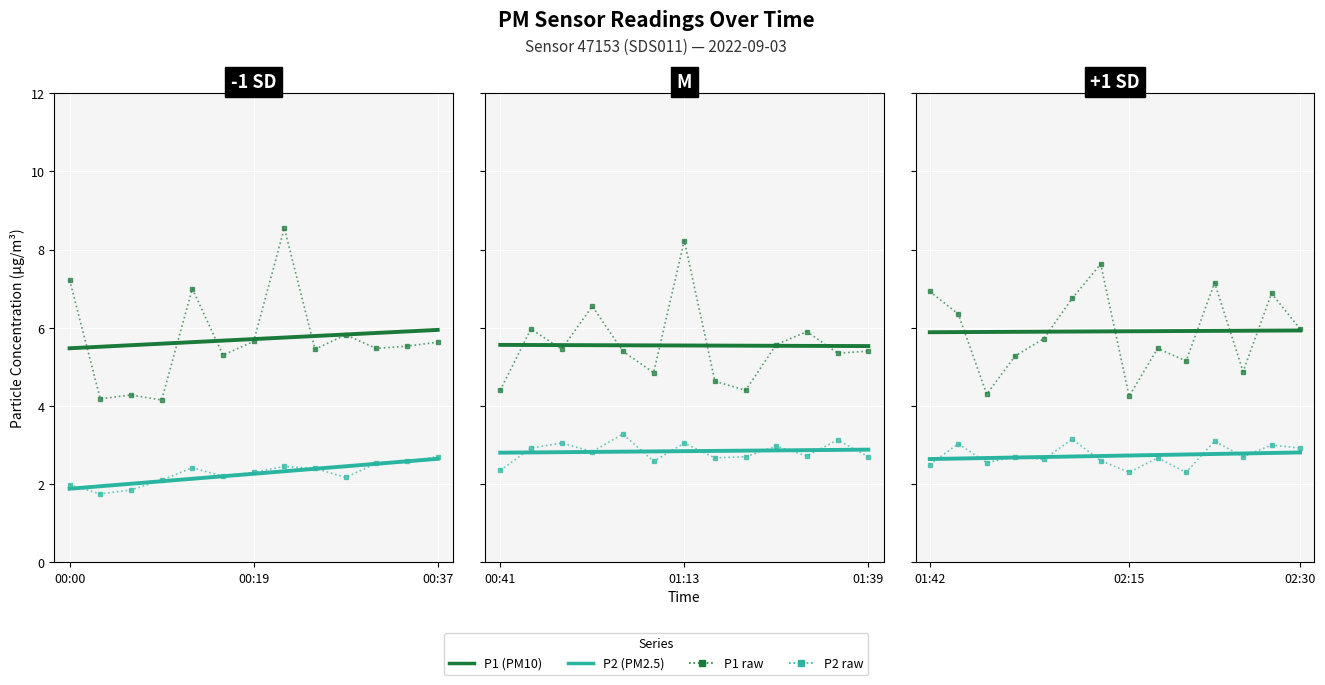

Which has a higher value, 00:19 or 01:56?

01:56